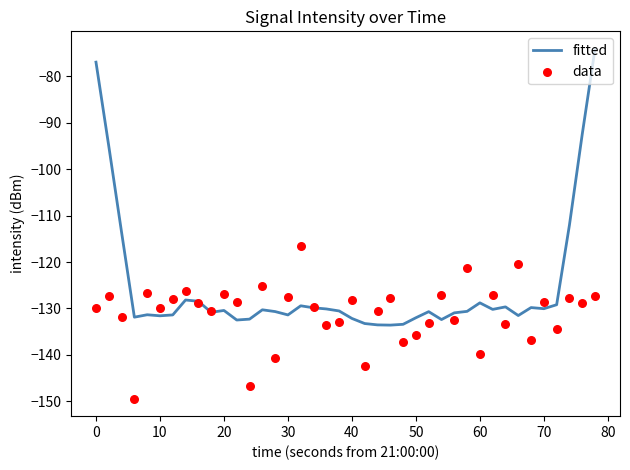

Which series contains the highest Y value?

fitted